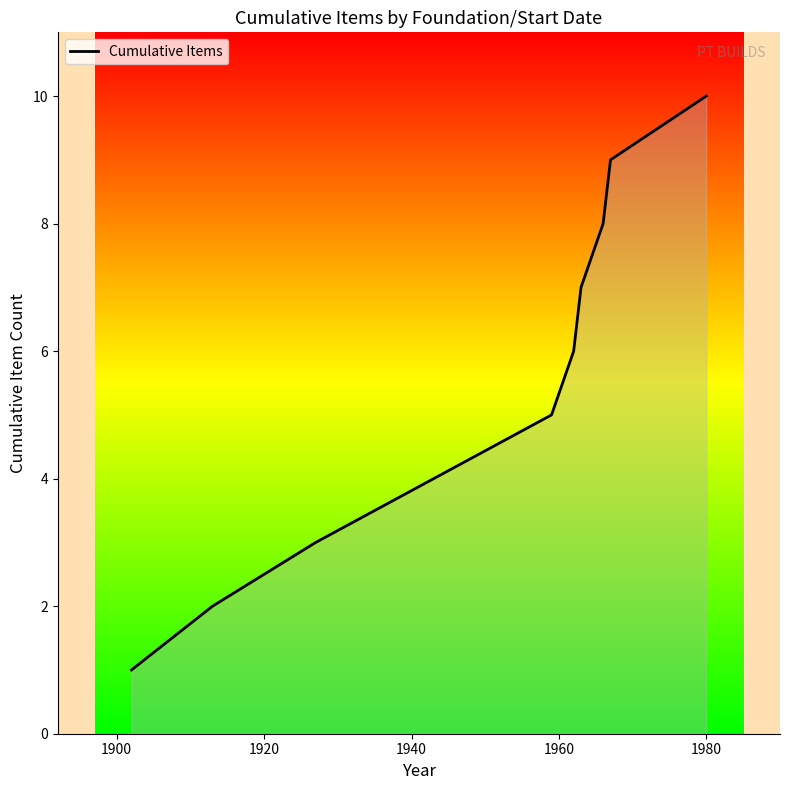

What is the difference between the maximum and minimum values?

9